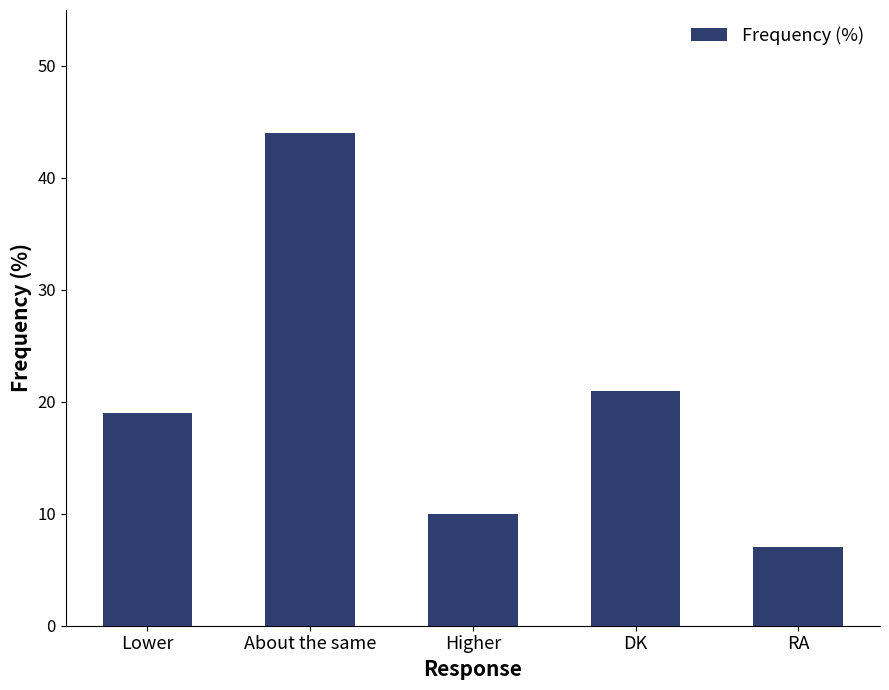

At which category does the chart reach its minimum across all series?

RA